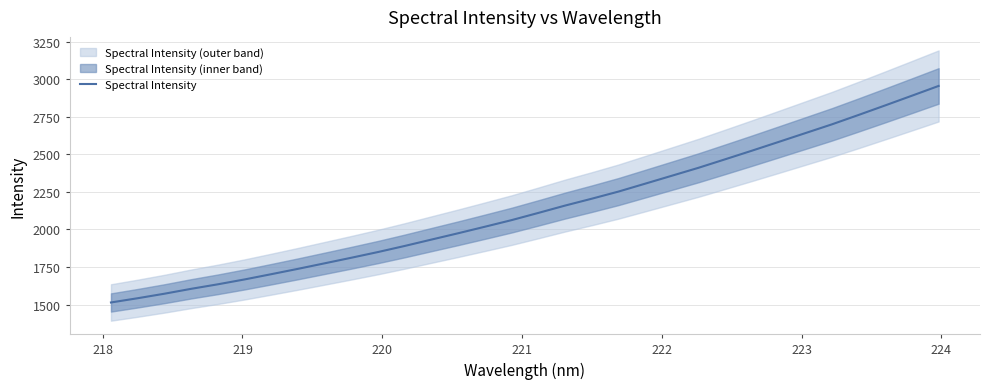

True or false: the data has more than 0 interior local peaks.

False